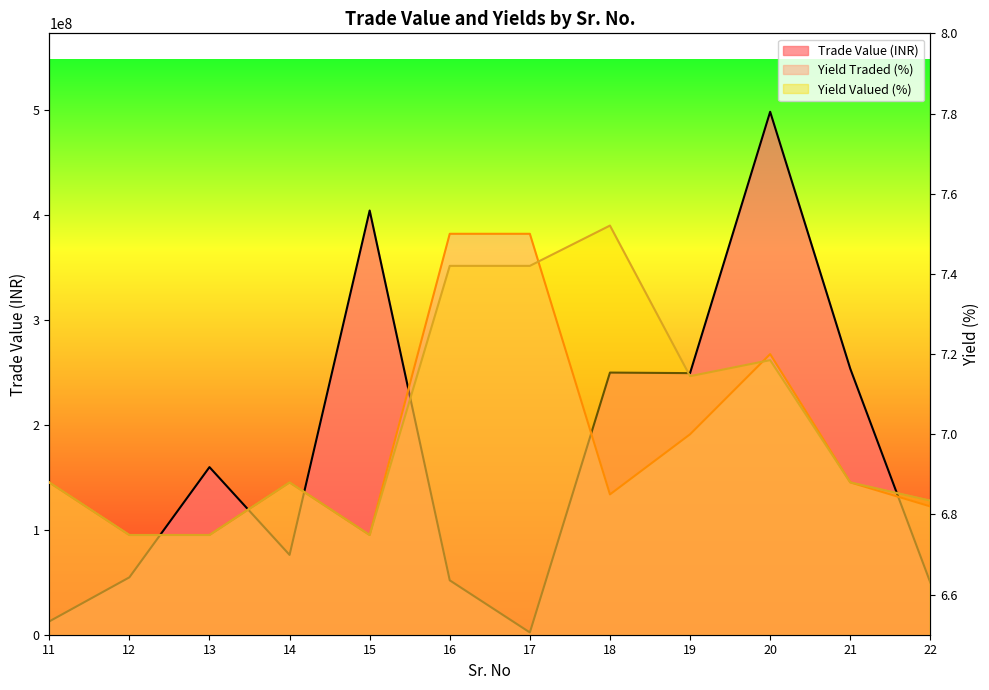

Between 15 and 20, which series saw the biggest shift?

Trade Value (INR)